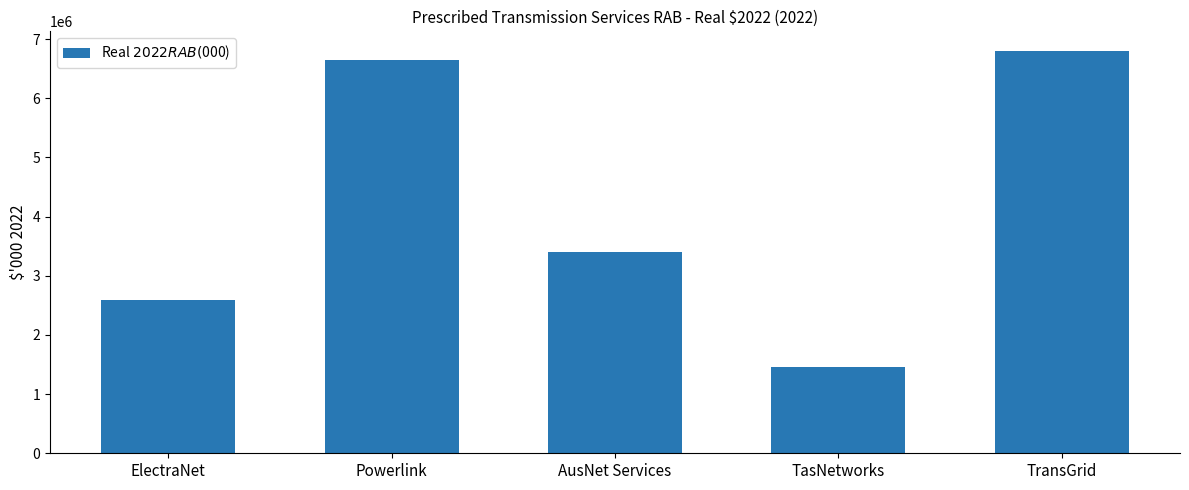

What is the change in value from AusNet Services to TasNetworks?

-1935195.8